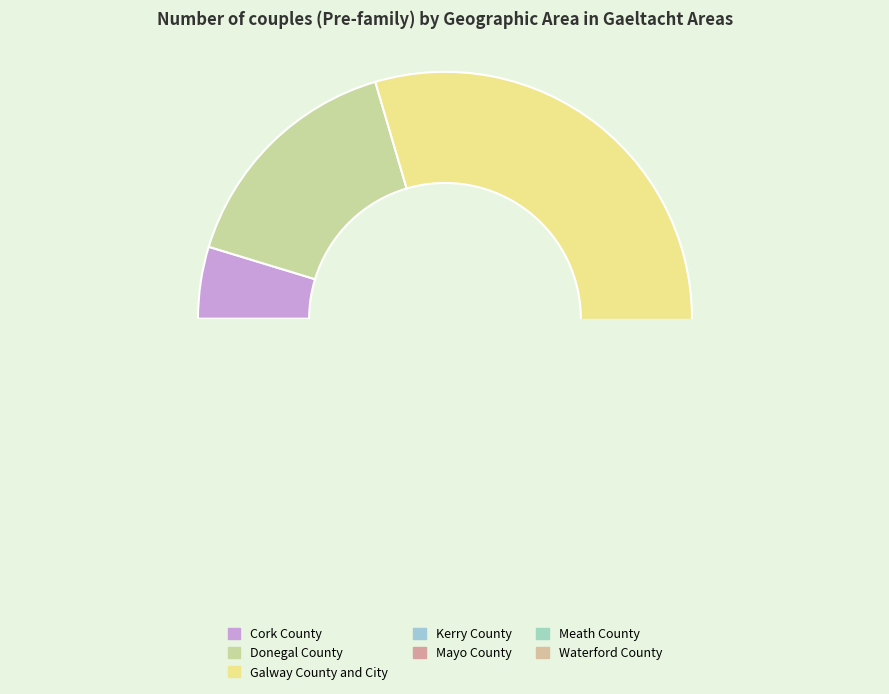

What is the total percentage of Kerry County and Galway County and City?

69.6%